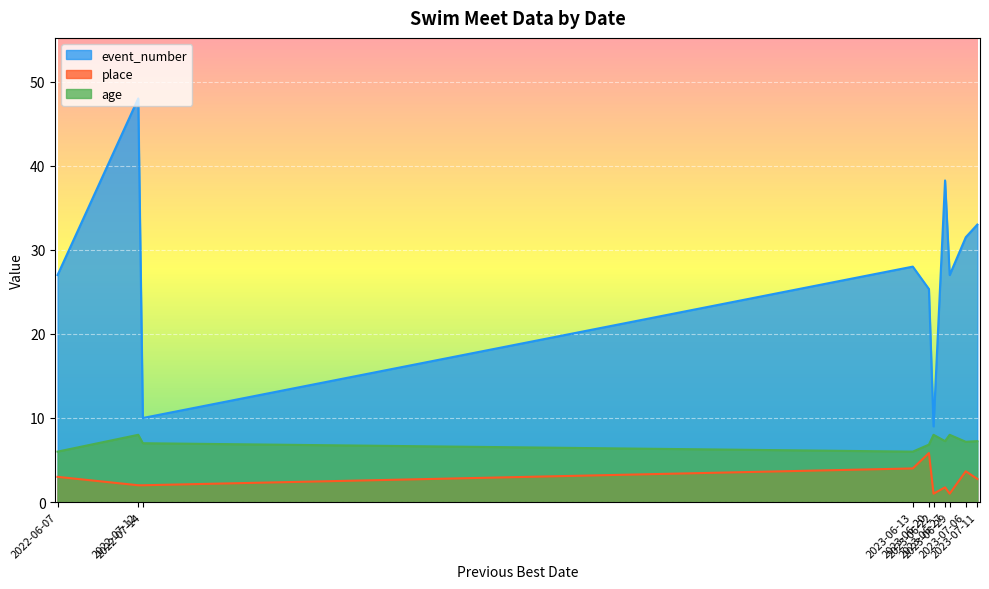

At which label does event_number reach its minimum?

2023-06-22